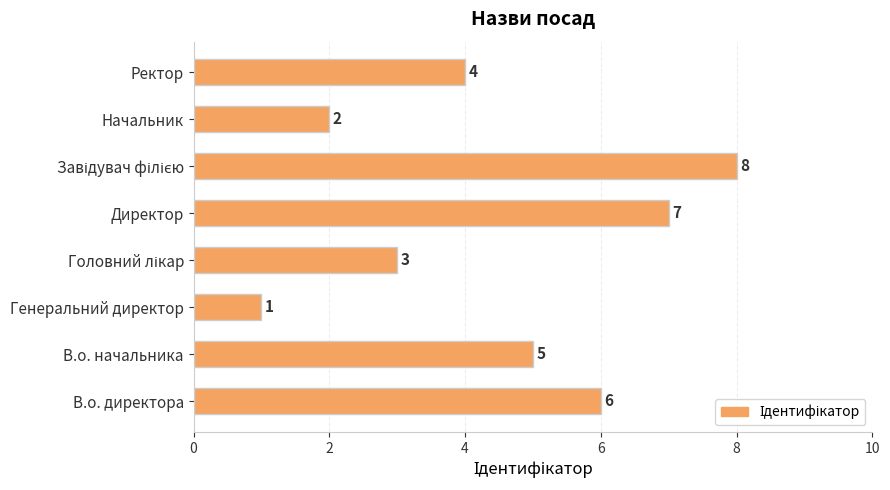

What is the change in value from В.о. начальника to Начальник?

-3